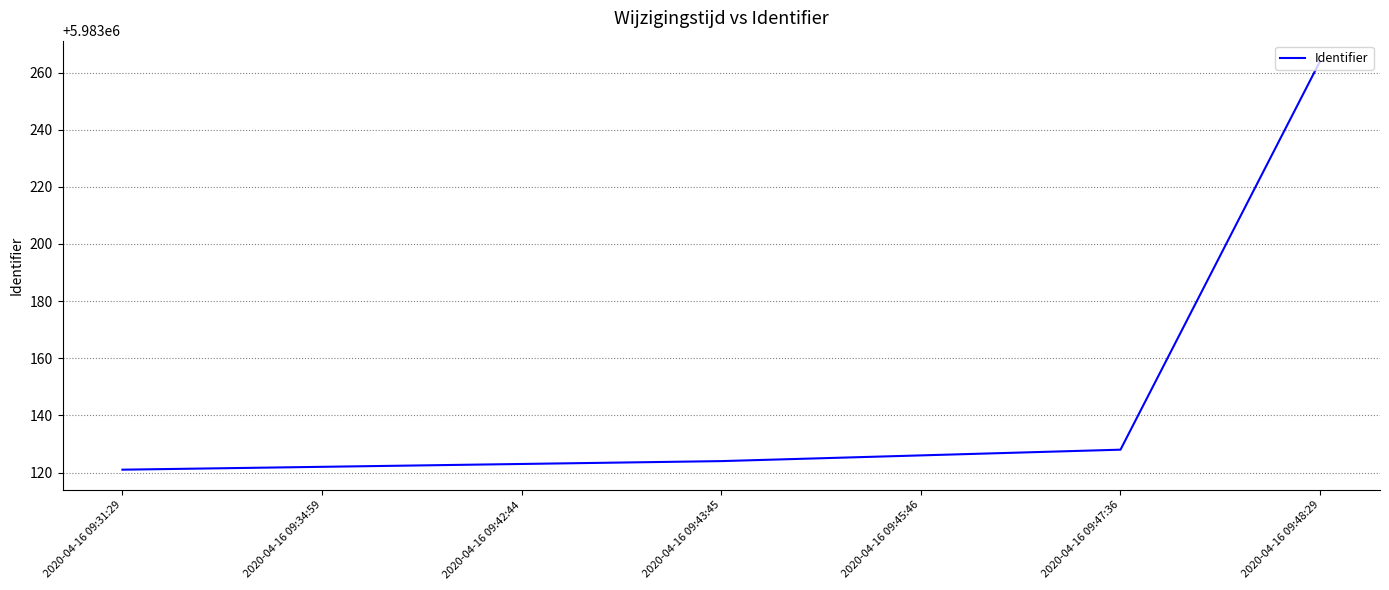

True or false: the data shows 8828635 at 2020-04-16 09:42:44.

False